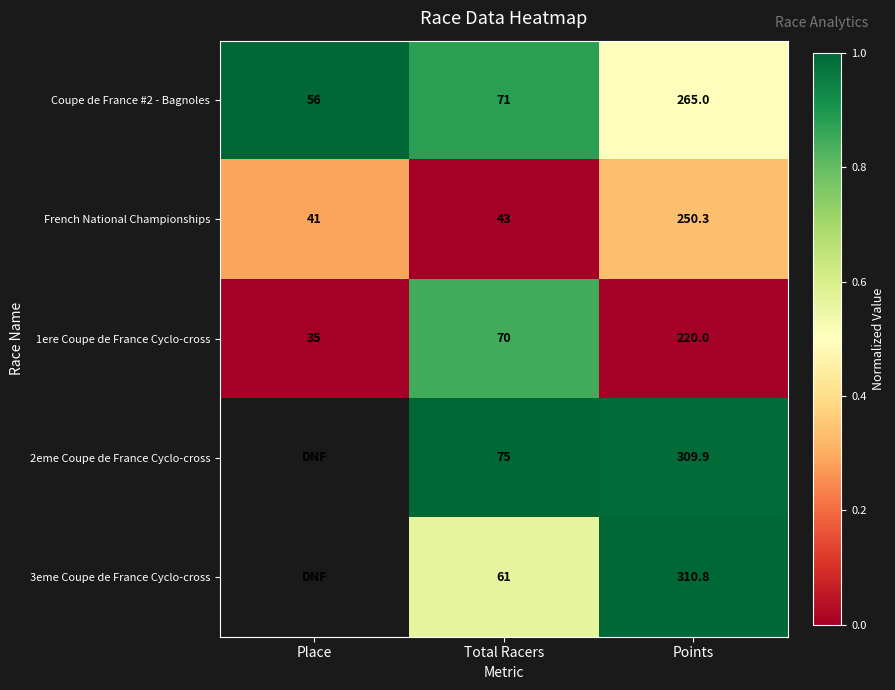

How many data points does each series have?

3